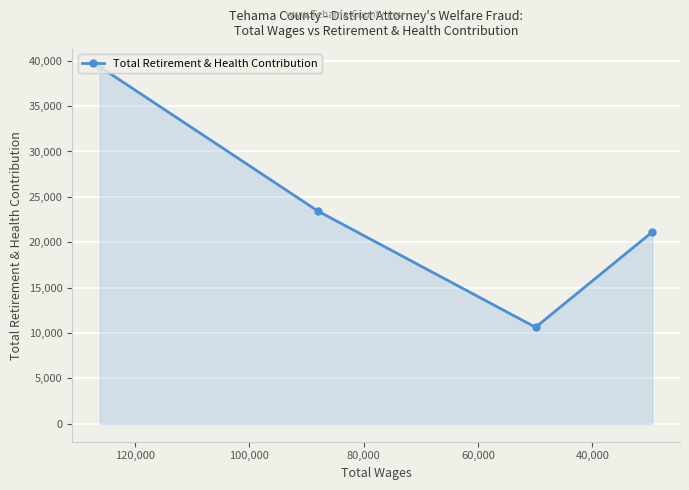

True or false: the data has more than 0 interior local peaks.

False